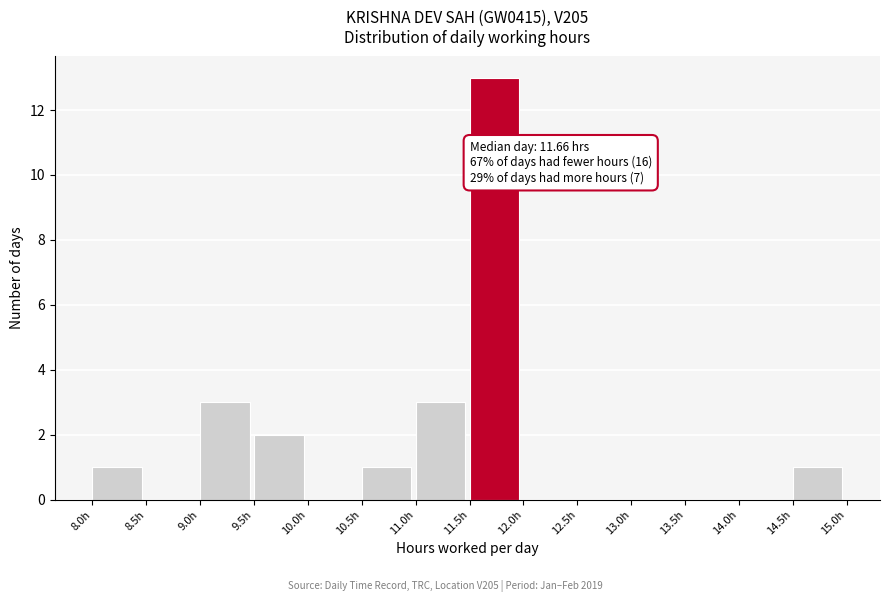

Which range on the x-axis has the tallest bar?

11.5 to 12.0